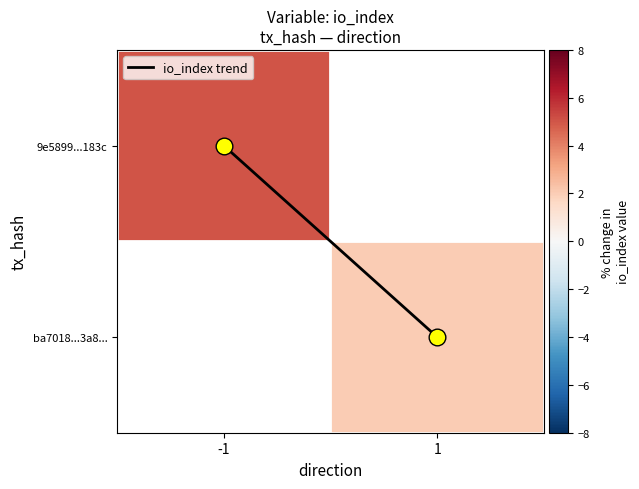

What is the difference between the maximum and minimum values in the io_index trend series?

1.0